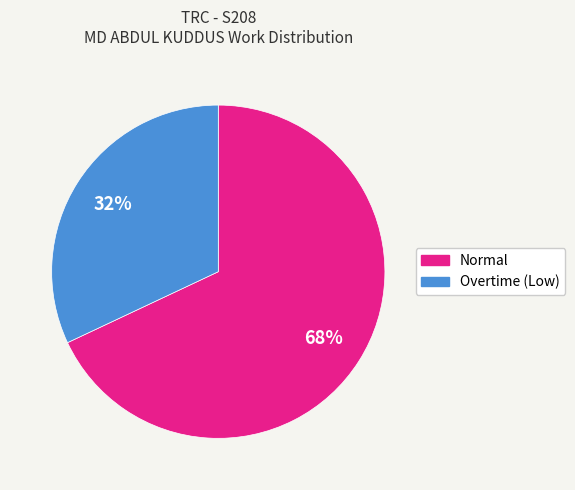

Is there any slice that represents more than half of the pie?

Yes